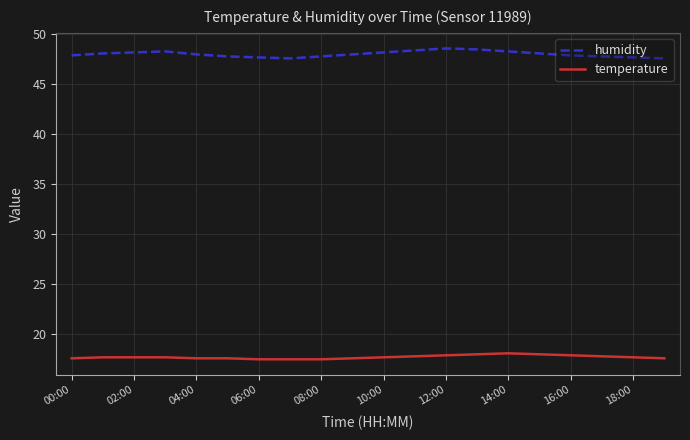

True or false: temperature and humidity intersect in this chart.

False